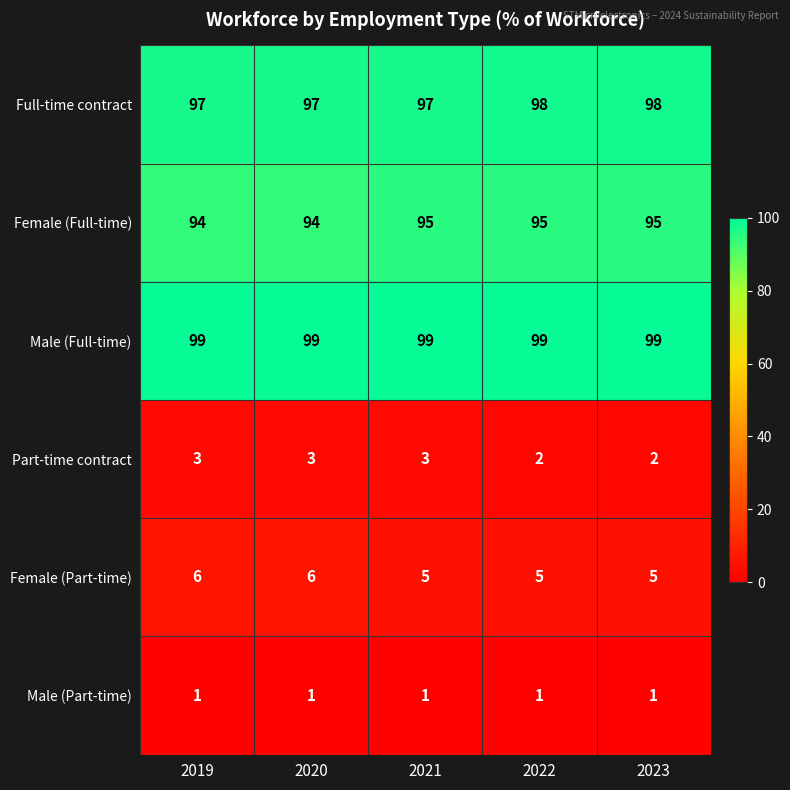

What is the greatest value displayed?

99